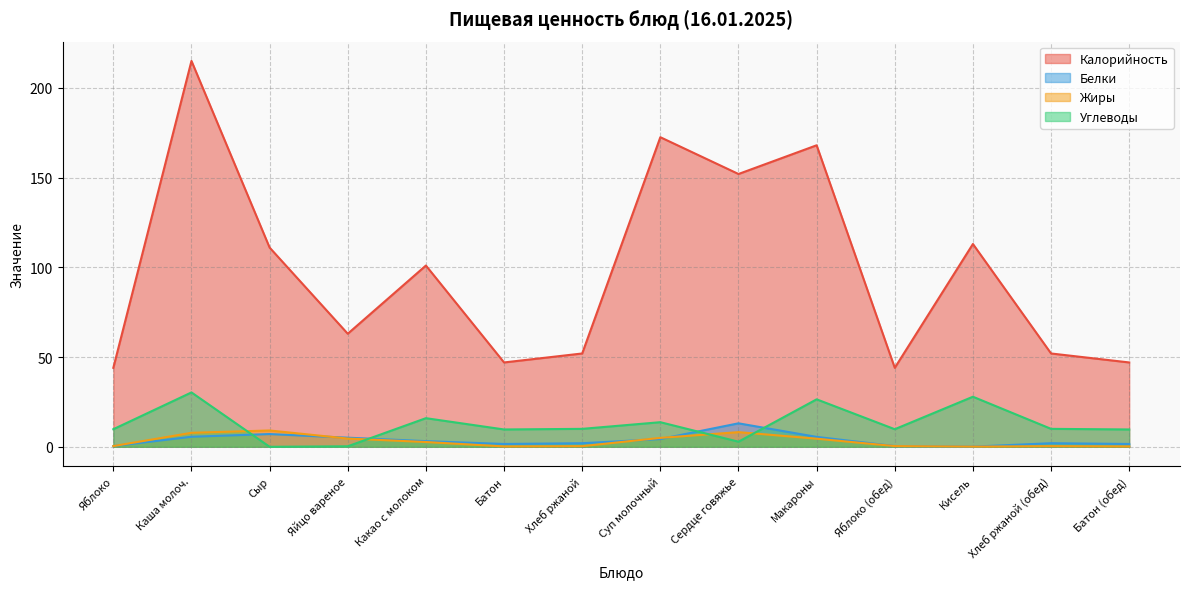

Which series has the largest total across all categories?

Калорийность